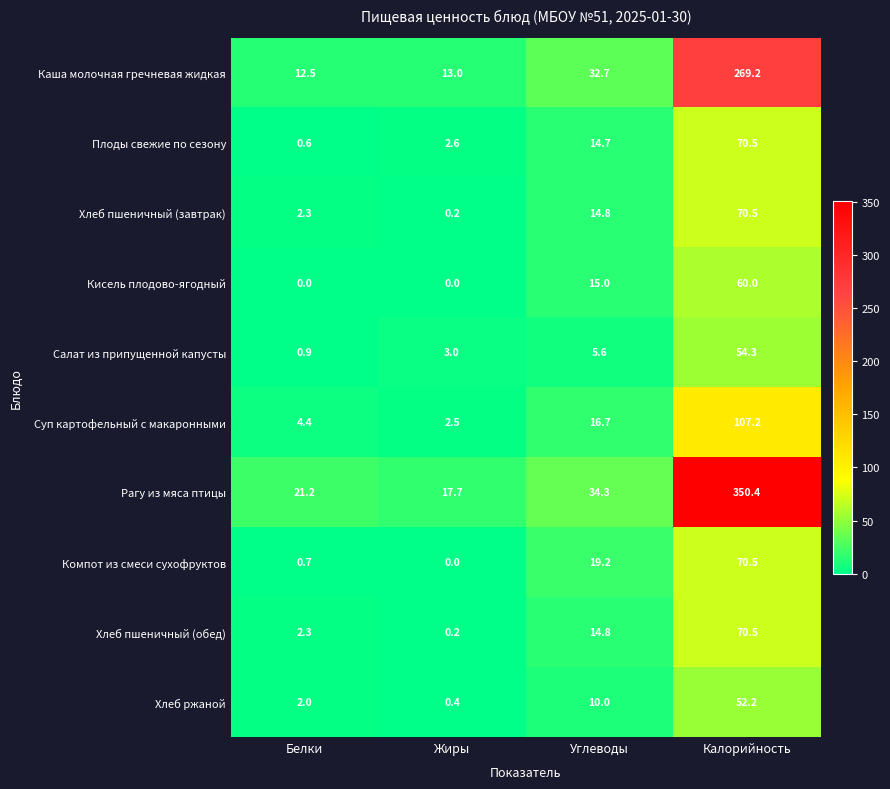

How many values in the Рагу из мяса птицы series are below 34?

2